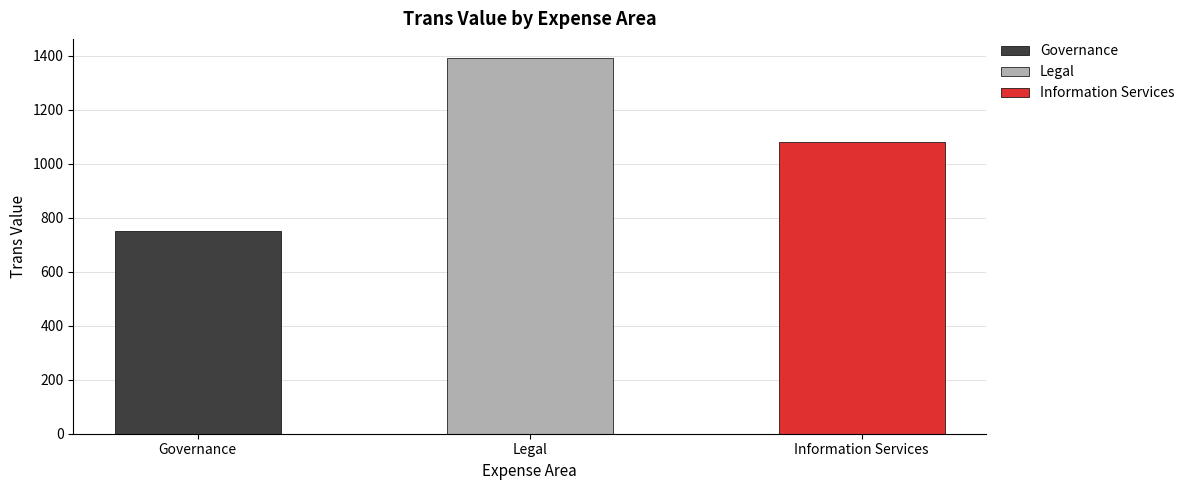

What value does the data have at Legal?

1392.0